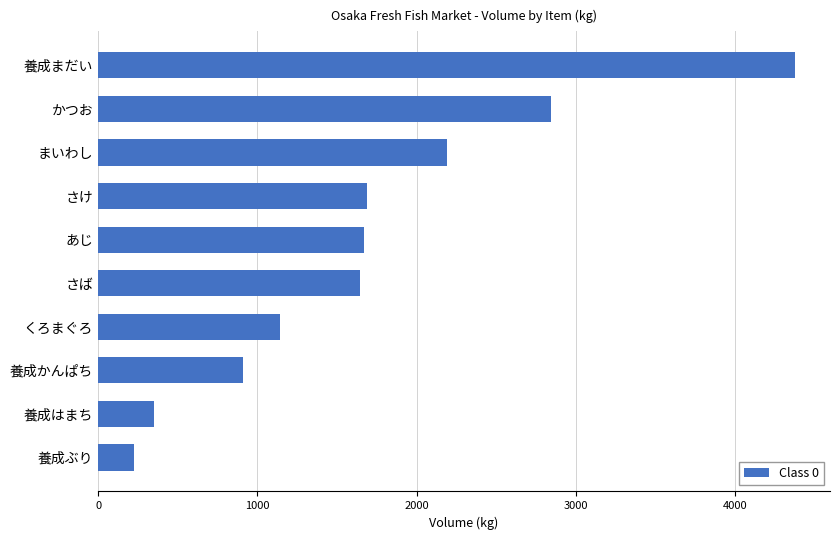

Is it true that the value at 養成はまち is 179?

False